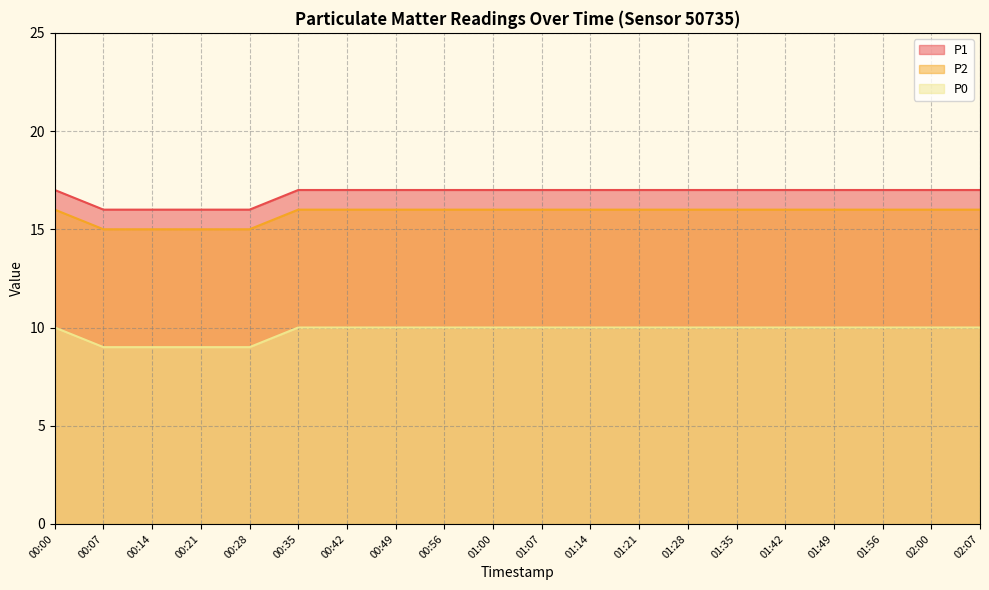

What is the difference between the maximum and minimum values in the P1 series?

1